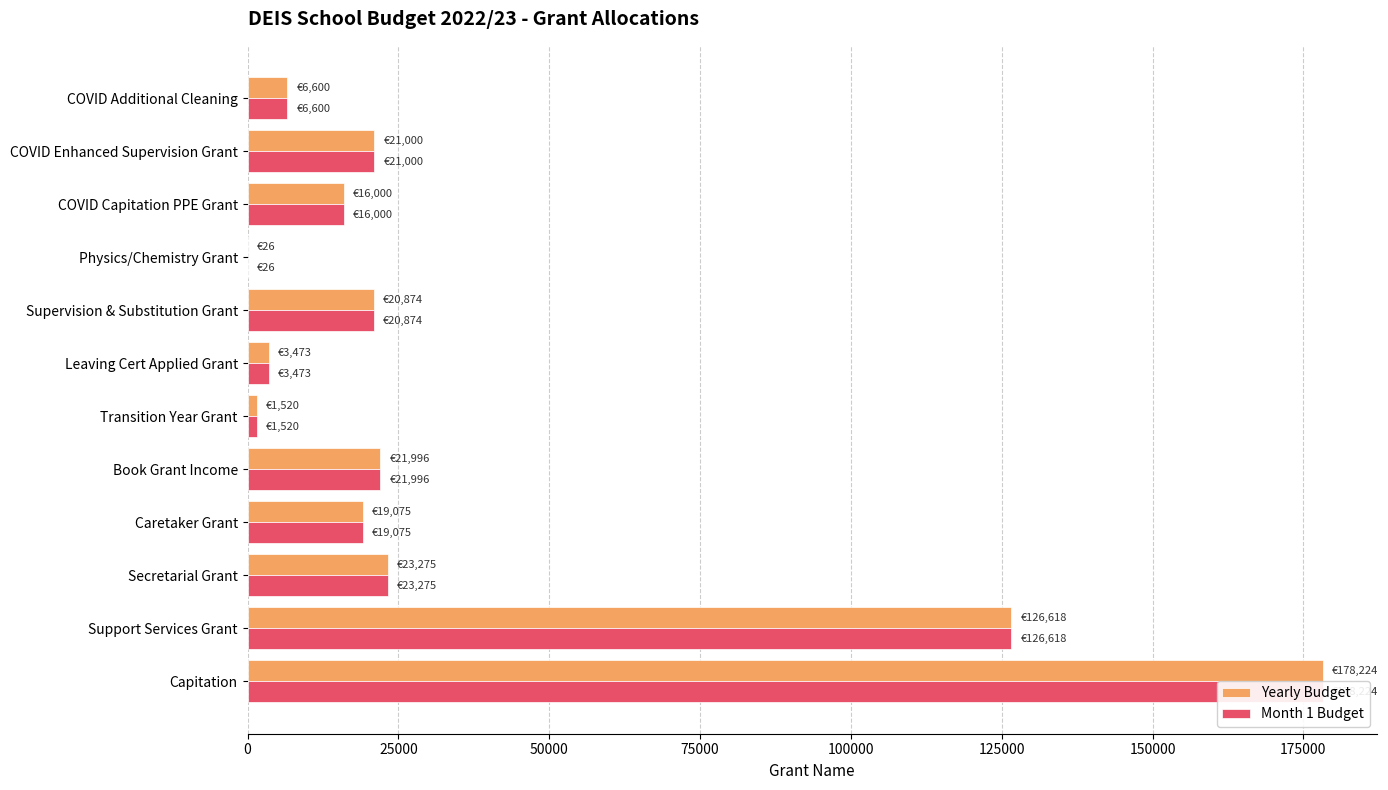

What are all the series names shown in the legend?

Yearly Budget, Month 1 Budget